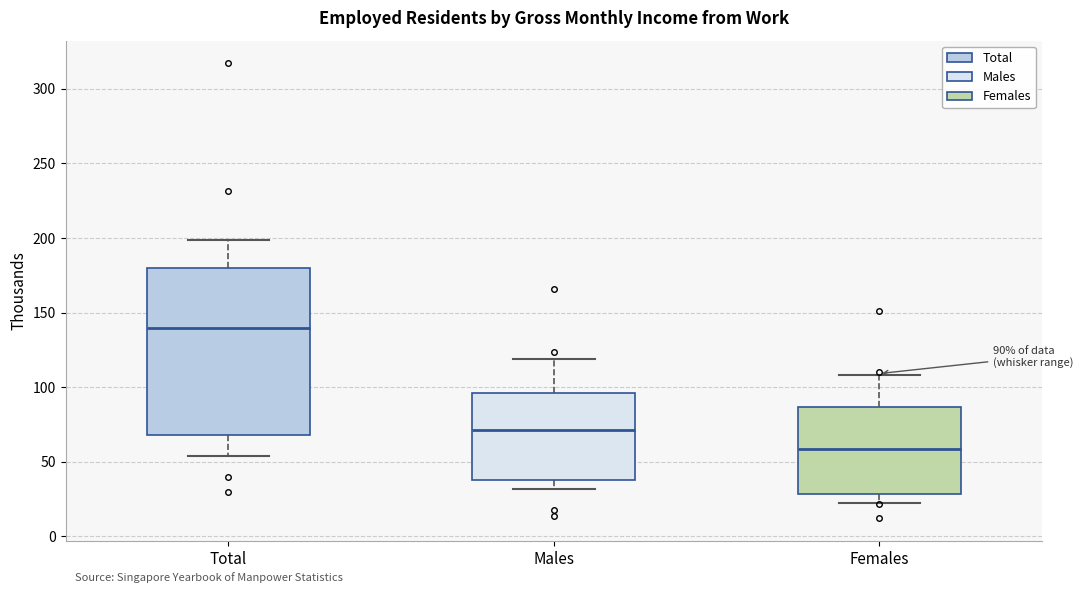

Which box is the tallest, from its lower edge to its upper edge?

Total